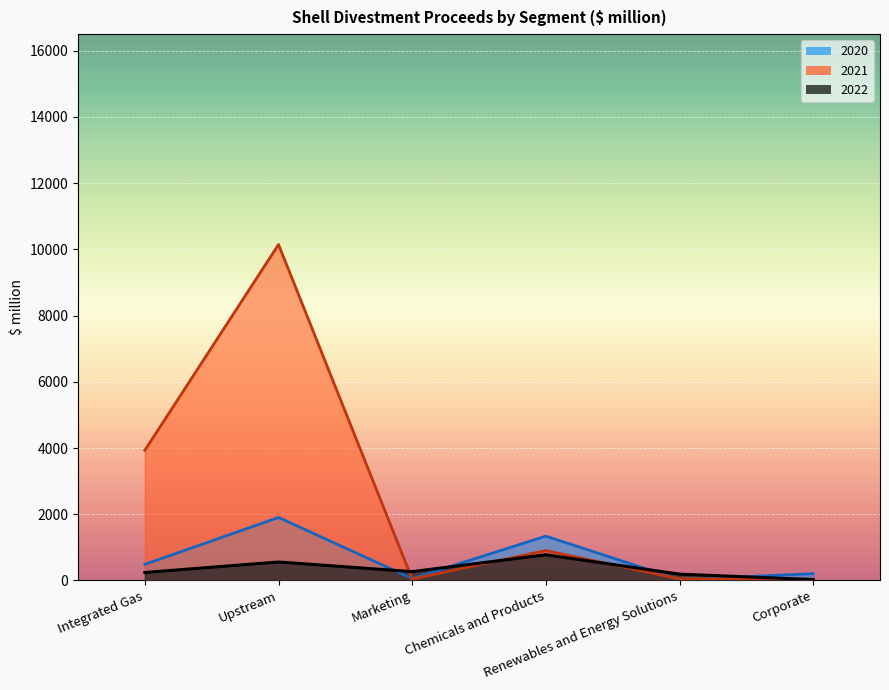

Between Integrated Gas and Renewables and Energy Solutions, which series saw the biggest shift?

2021